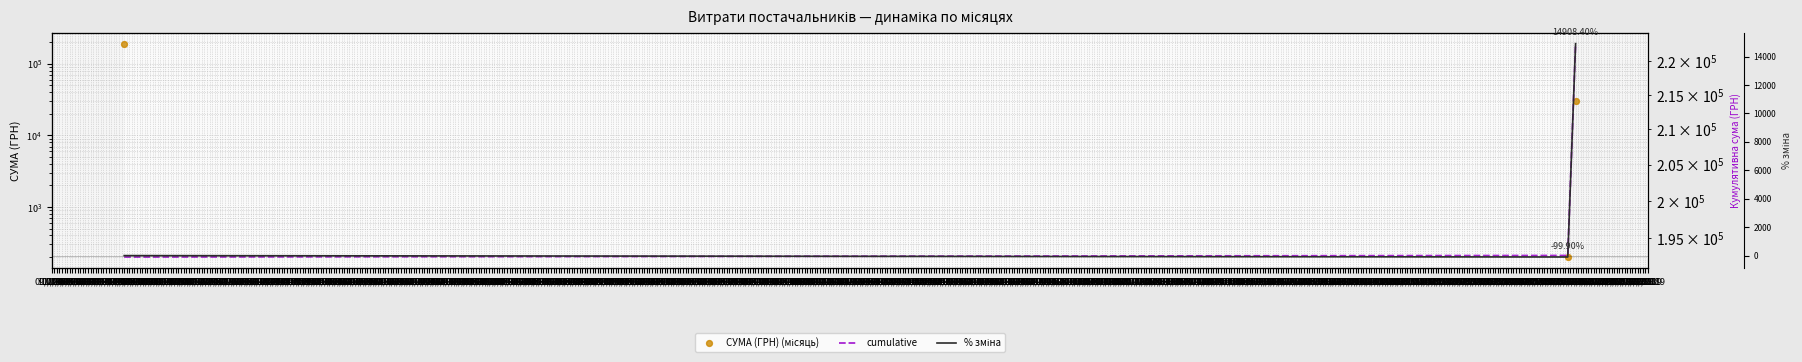

Which series contains the lowest Y value?

% зміна